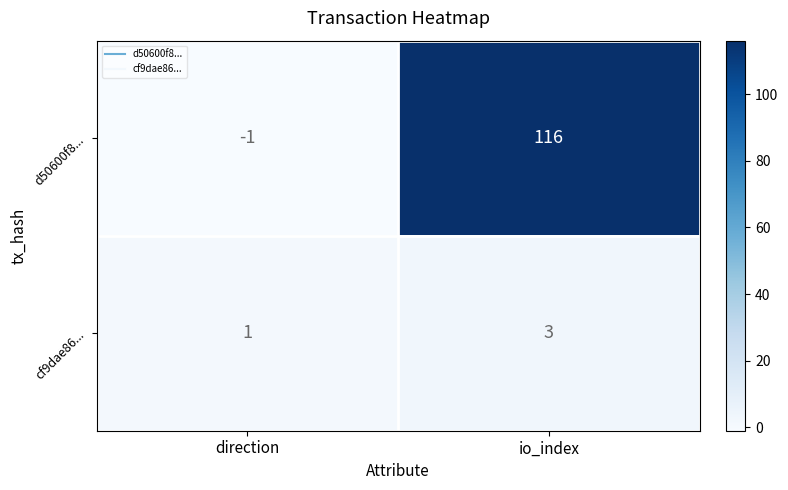

At which label is cf9dae86... closest to 2?

direction